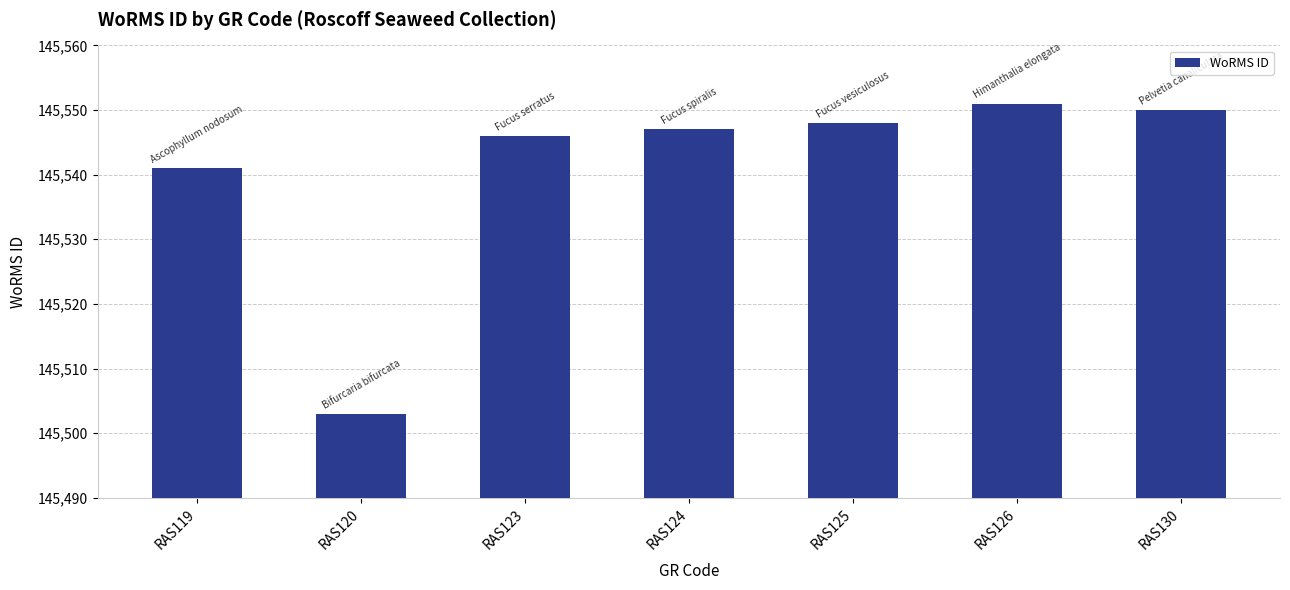

Rank the categories by value from lowest to highest.

RAS120, RAS119, RAS123, RAS124, RAS125, RAS130, RAS126